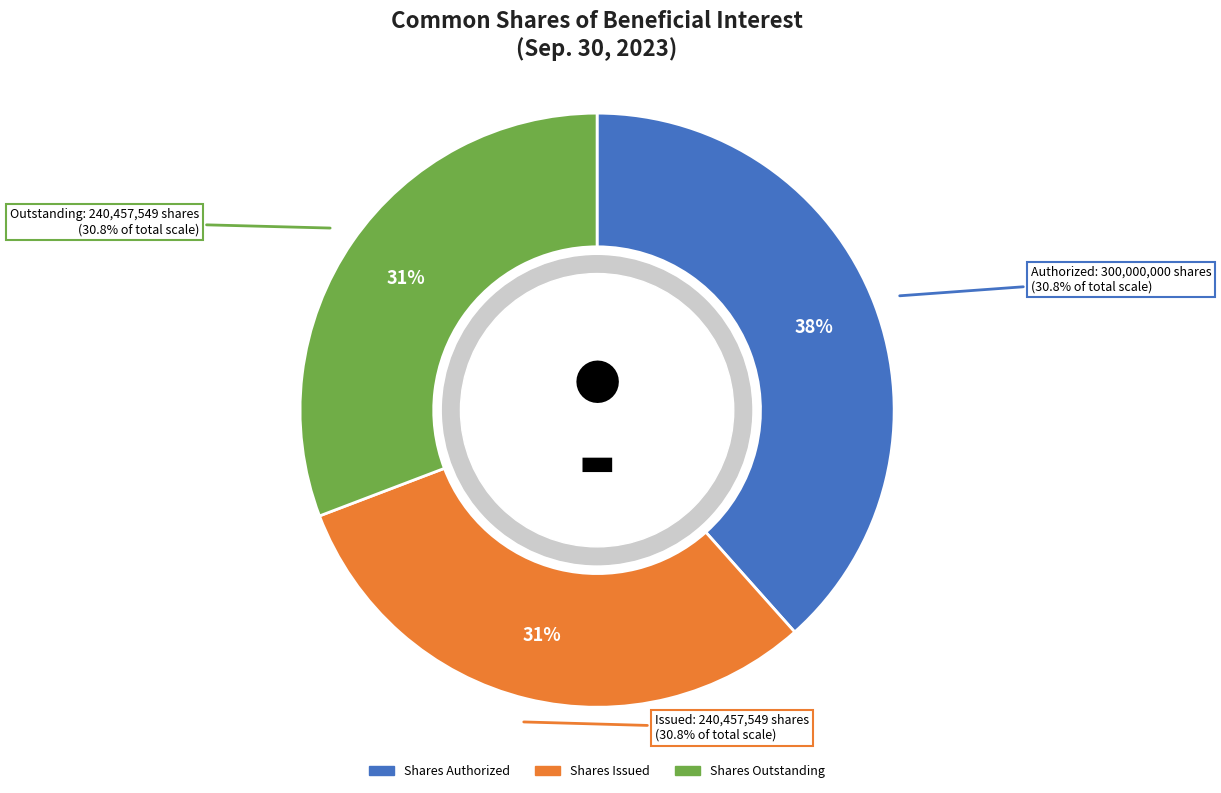

The Shares Outstanding slice represents 31% of the pie. True or false?

True